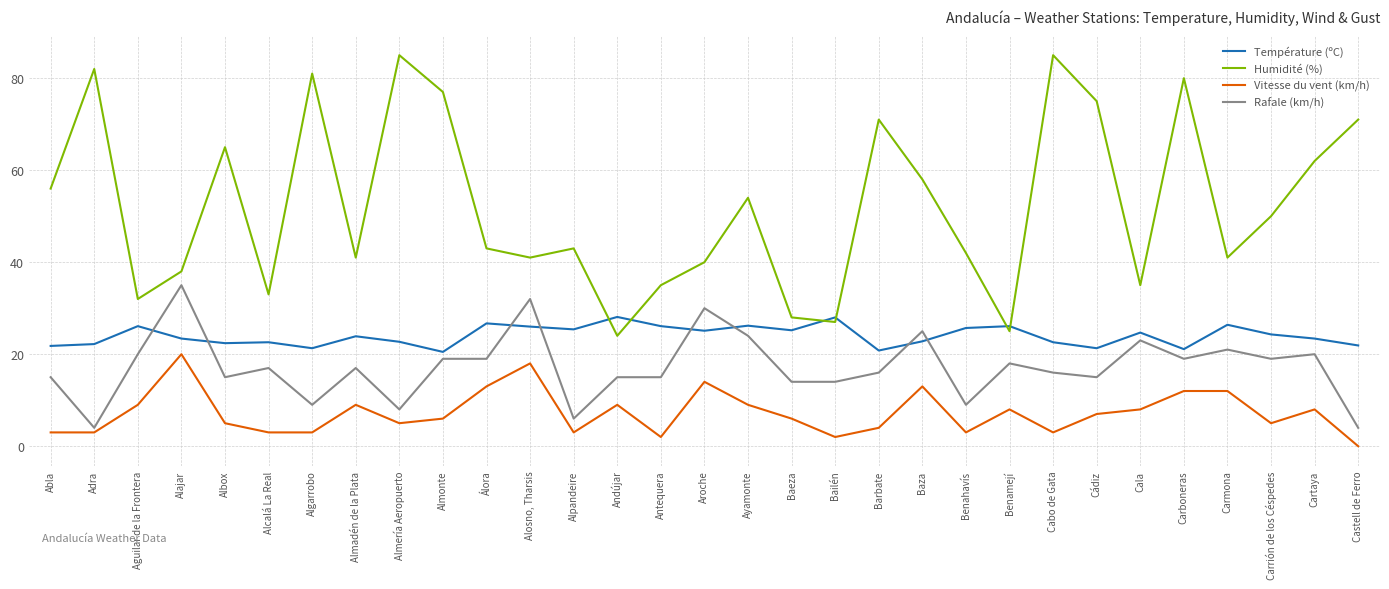

The value of Température (ºC) at Adra is 8.0. True or false?

False